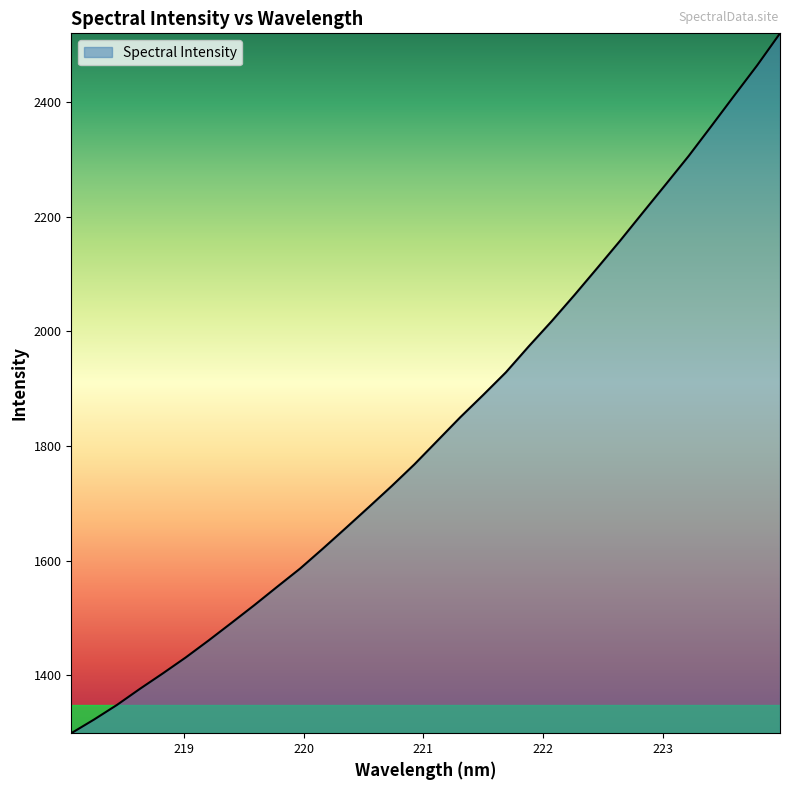

What is the minimum value shown in the chart?

1299.2